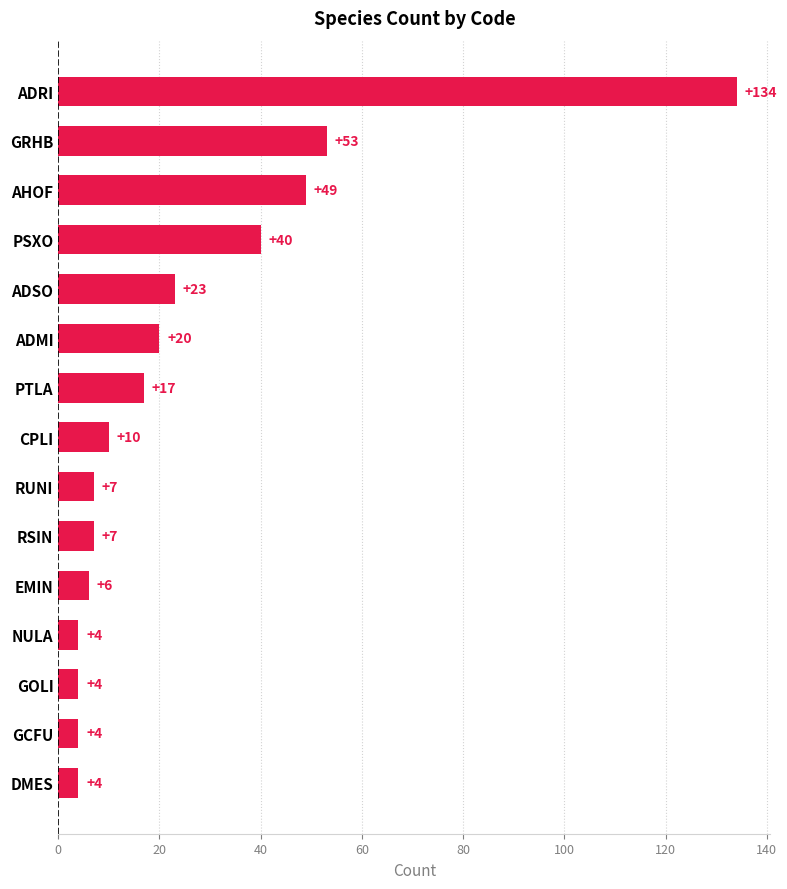

Where is the data nearest to the value 69?

GRHB